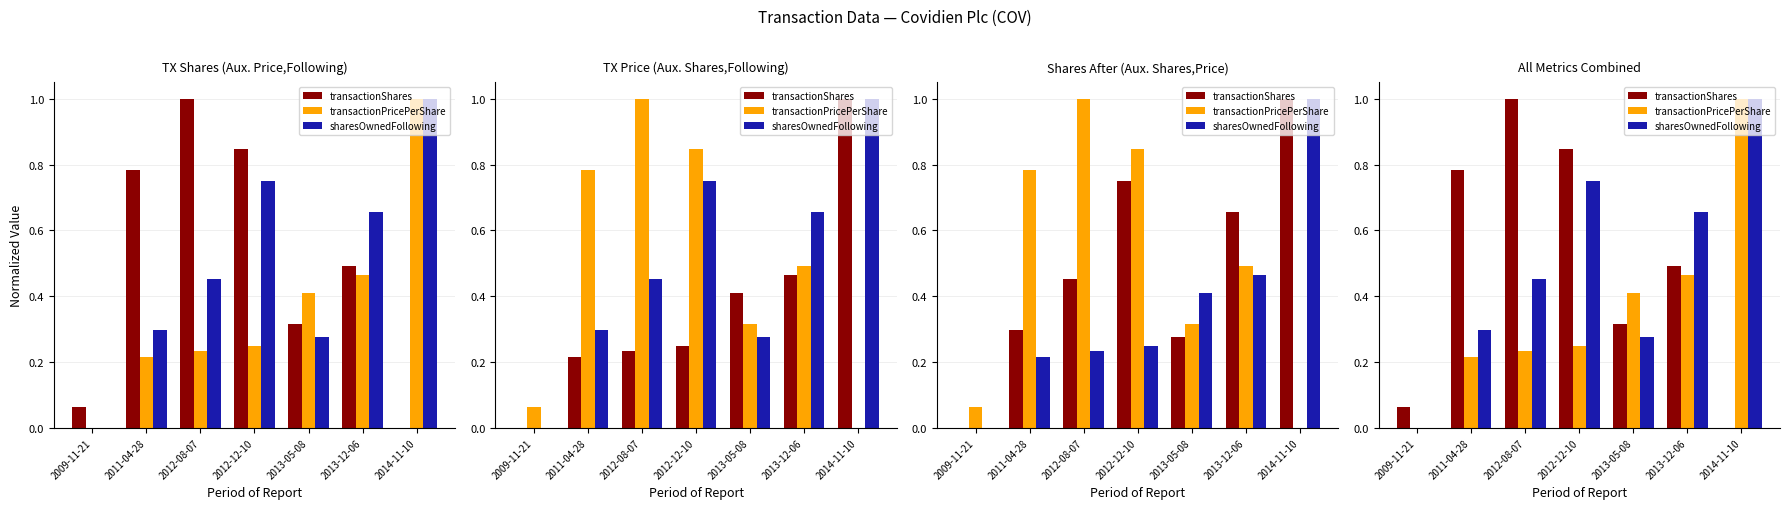

Which category has the highest value in the sharesOwnedFollowing series?

2014-11-10